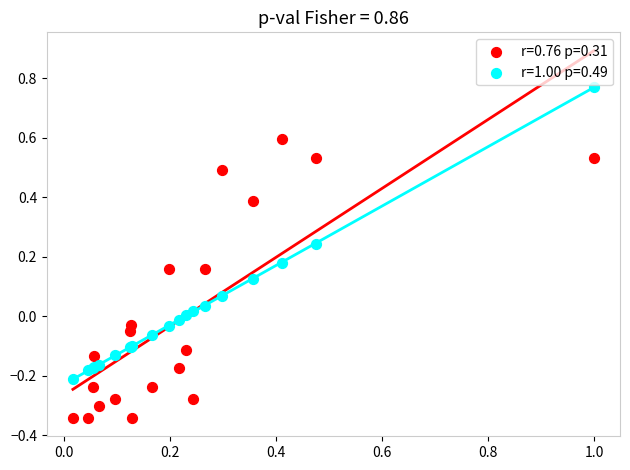

Which series contains the lowest Y value?

r=0.76 p=0.31